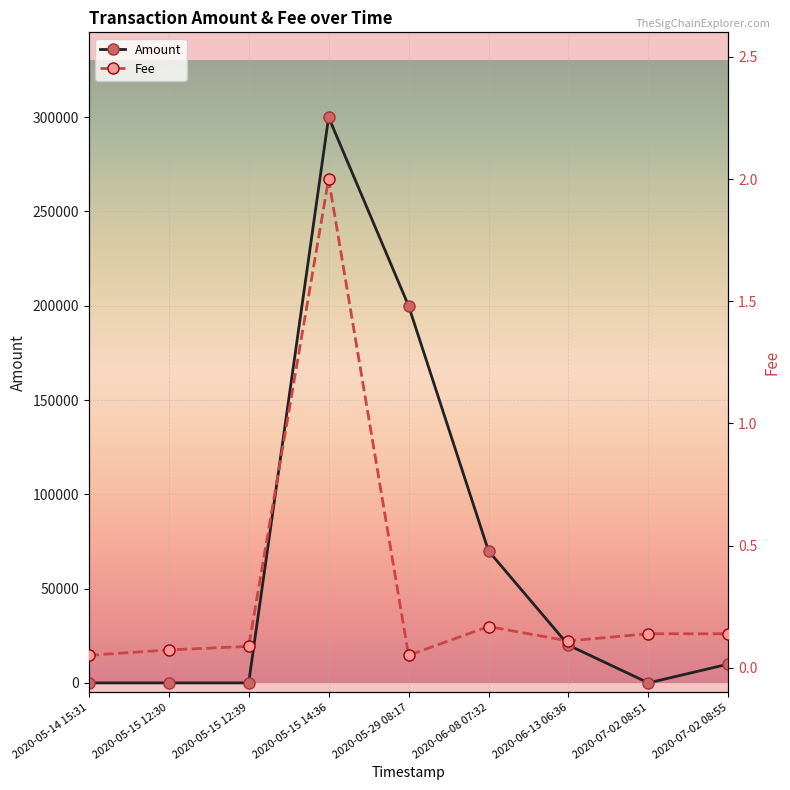

List the series in order of their overall mean, highest first.

Amount, Fee